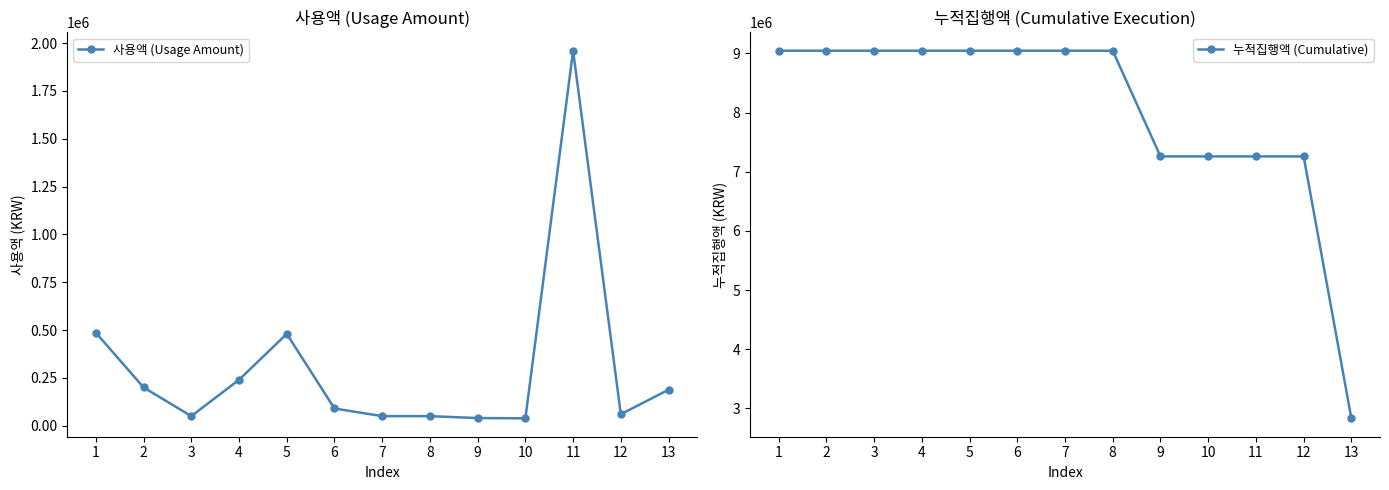

What is the total value across all series at 12?

7318120